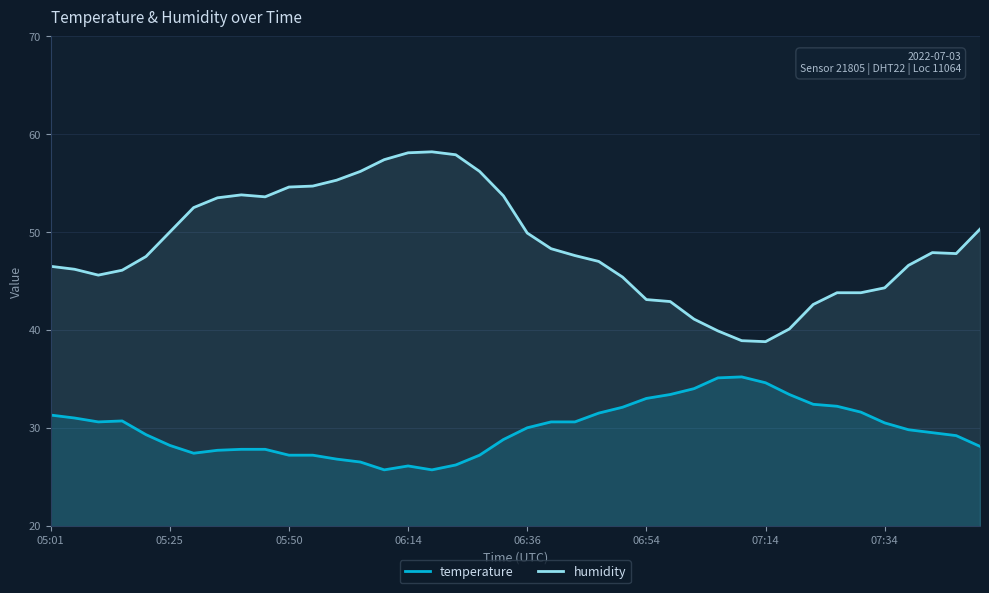

How many values in the temperature series are below 30?

20